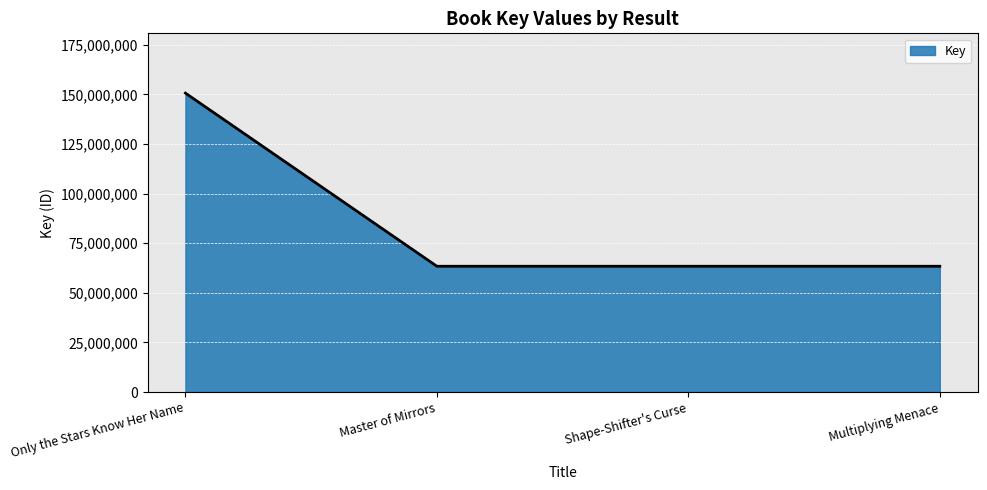

What is the approximate value at Master of Mirrors, to the nearest 10?

63383370